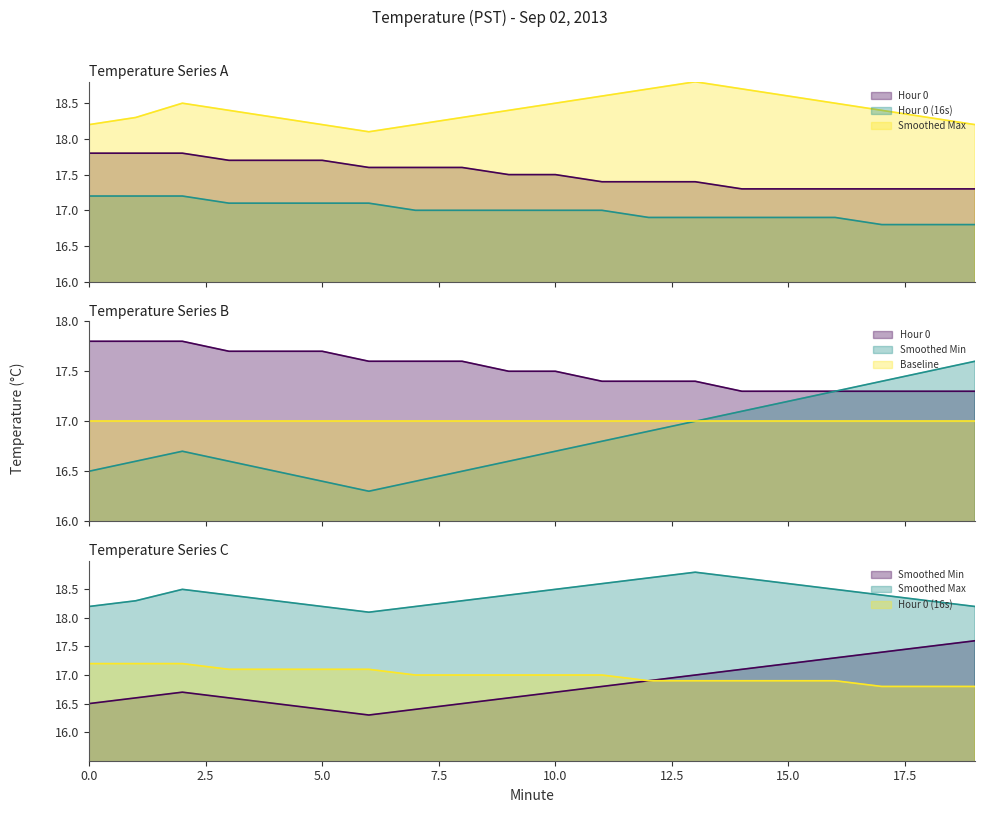

True or false: Smoothed Min and Hour 0 cross at least once.

False